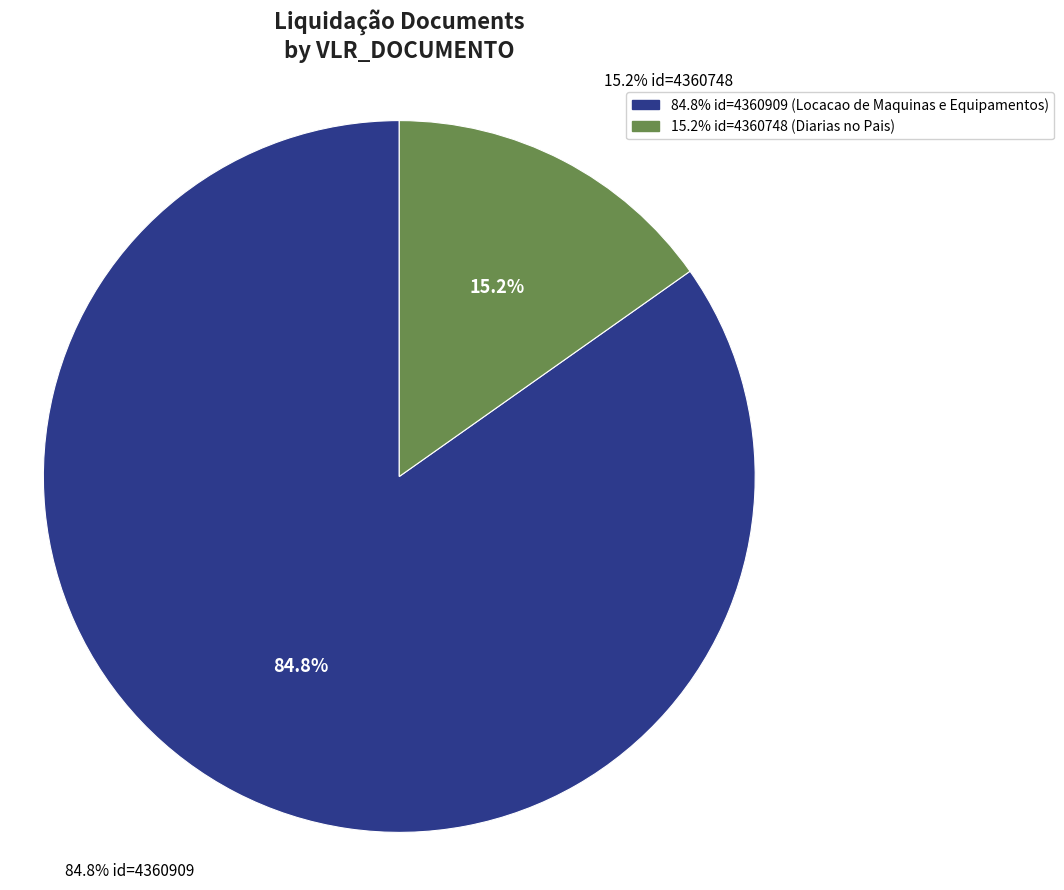

To the nearest percent, what is the difference between the largest and smallest slice percentages?

70%